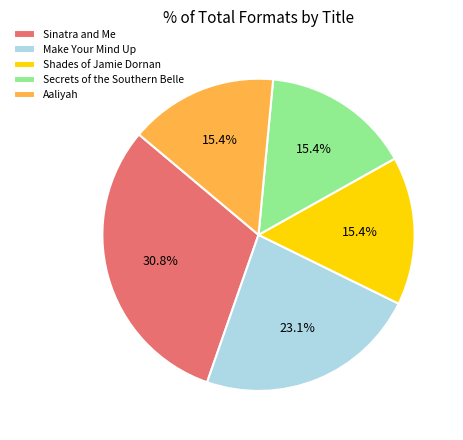

Does any single category account for the majority?

No